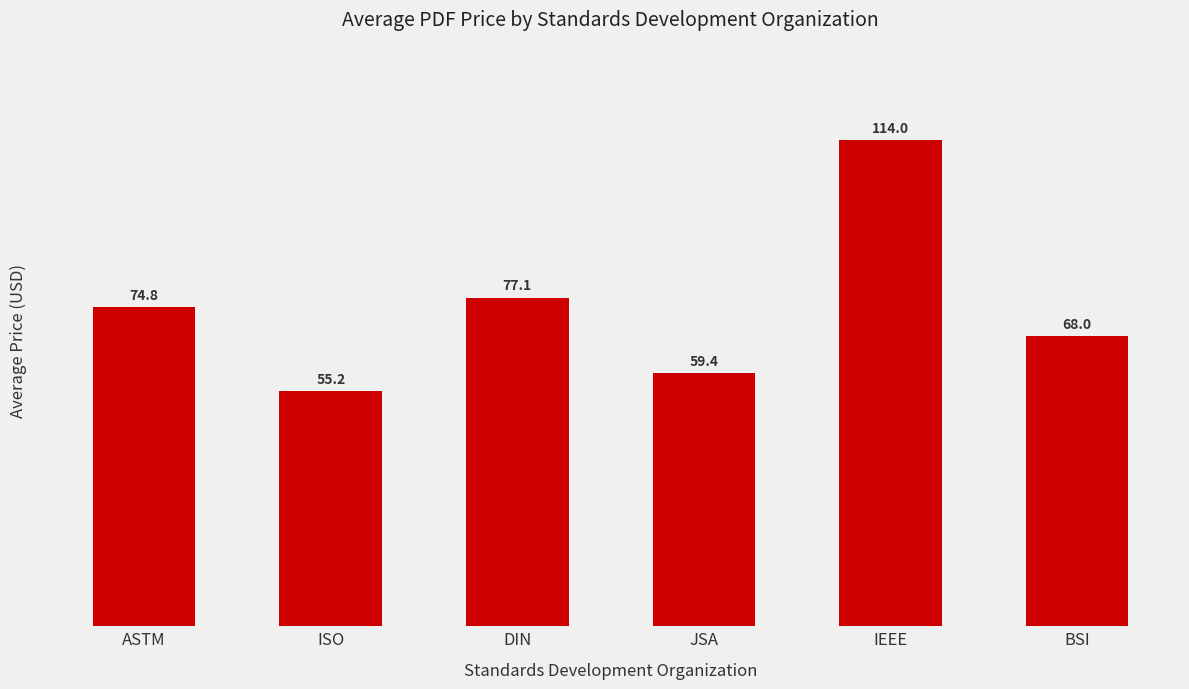

Is it true that the value at IEEE is 56.5?

False